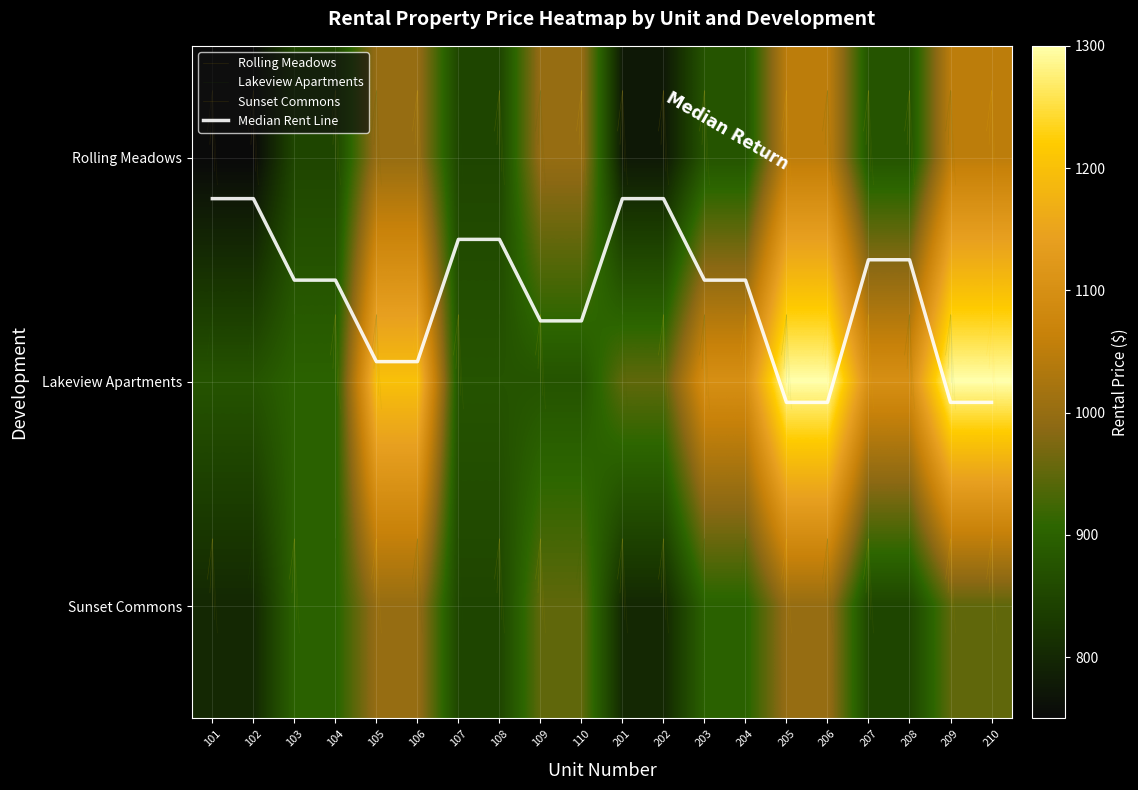

Count the number of data series in this chart.

3